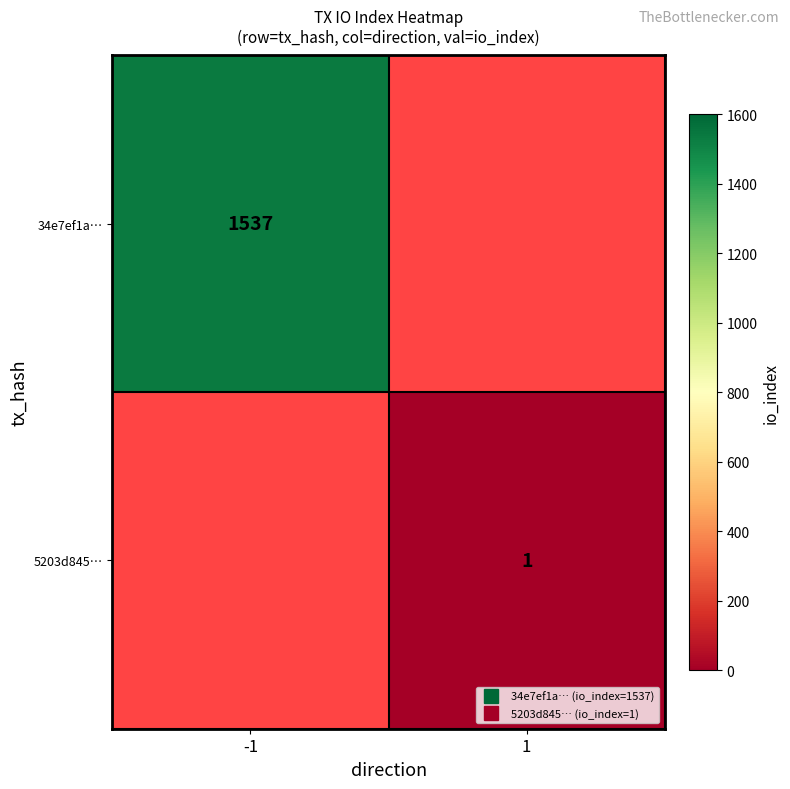

List the series in order of their peak value, highest first.

34e7ef1a…, 5203d845…